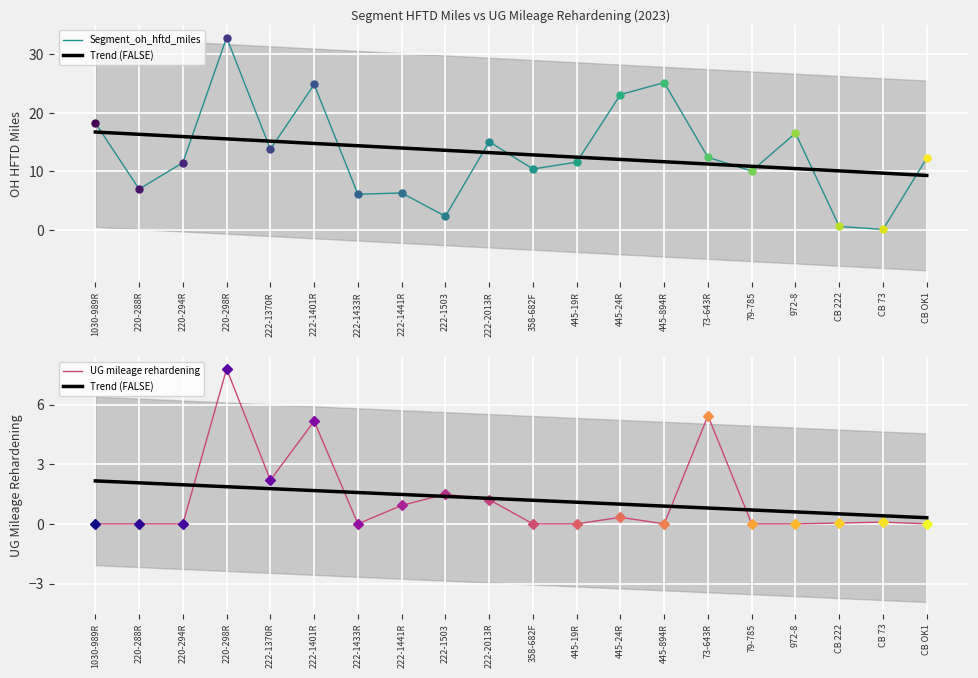

How many data points in Segment_oh_hftd_miles are above 12?

10